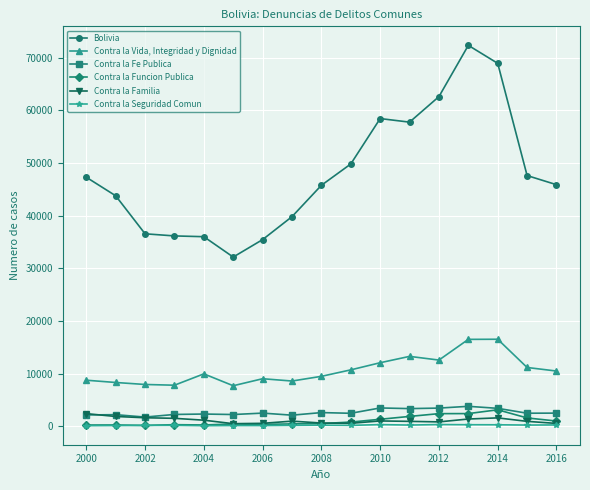

How many lines are shown in the chart?

6